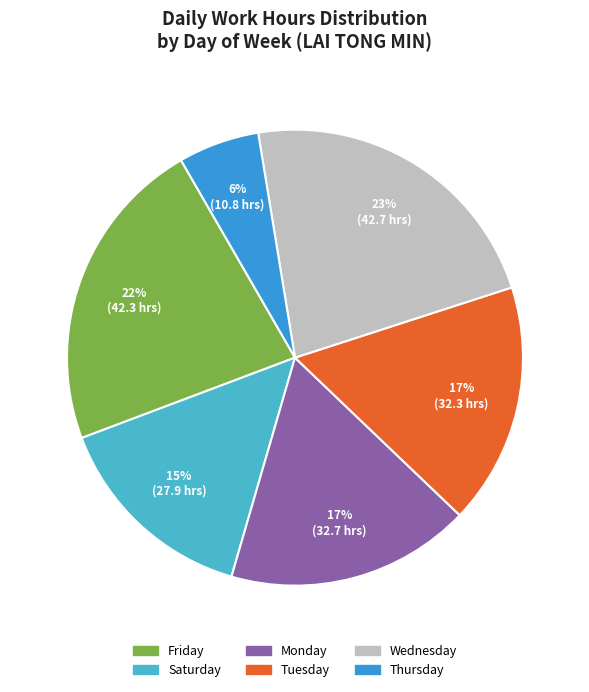

To the nearest percent, what is the average slice percentage?

17%